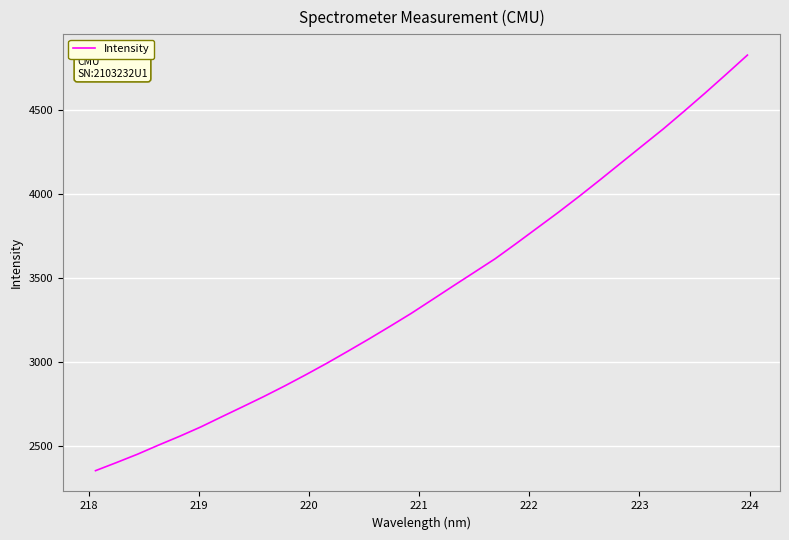

What is the difference between the maximum and minimum values?

2475.2